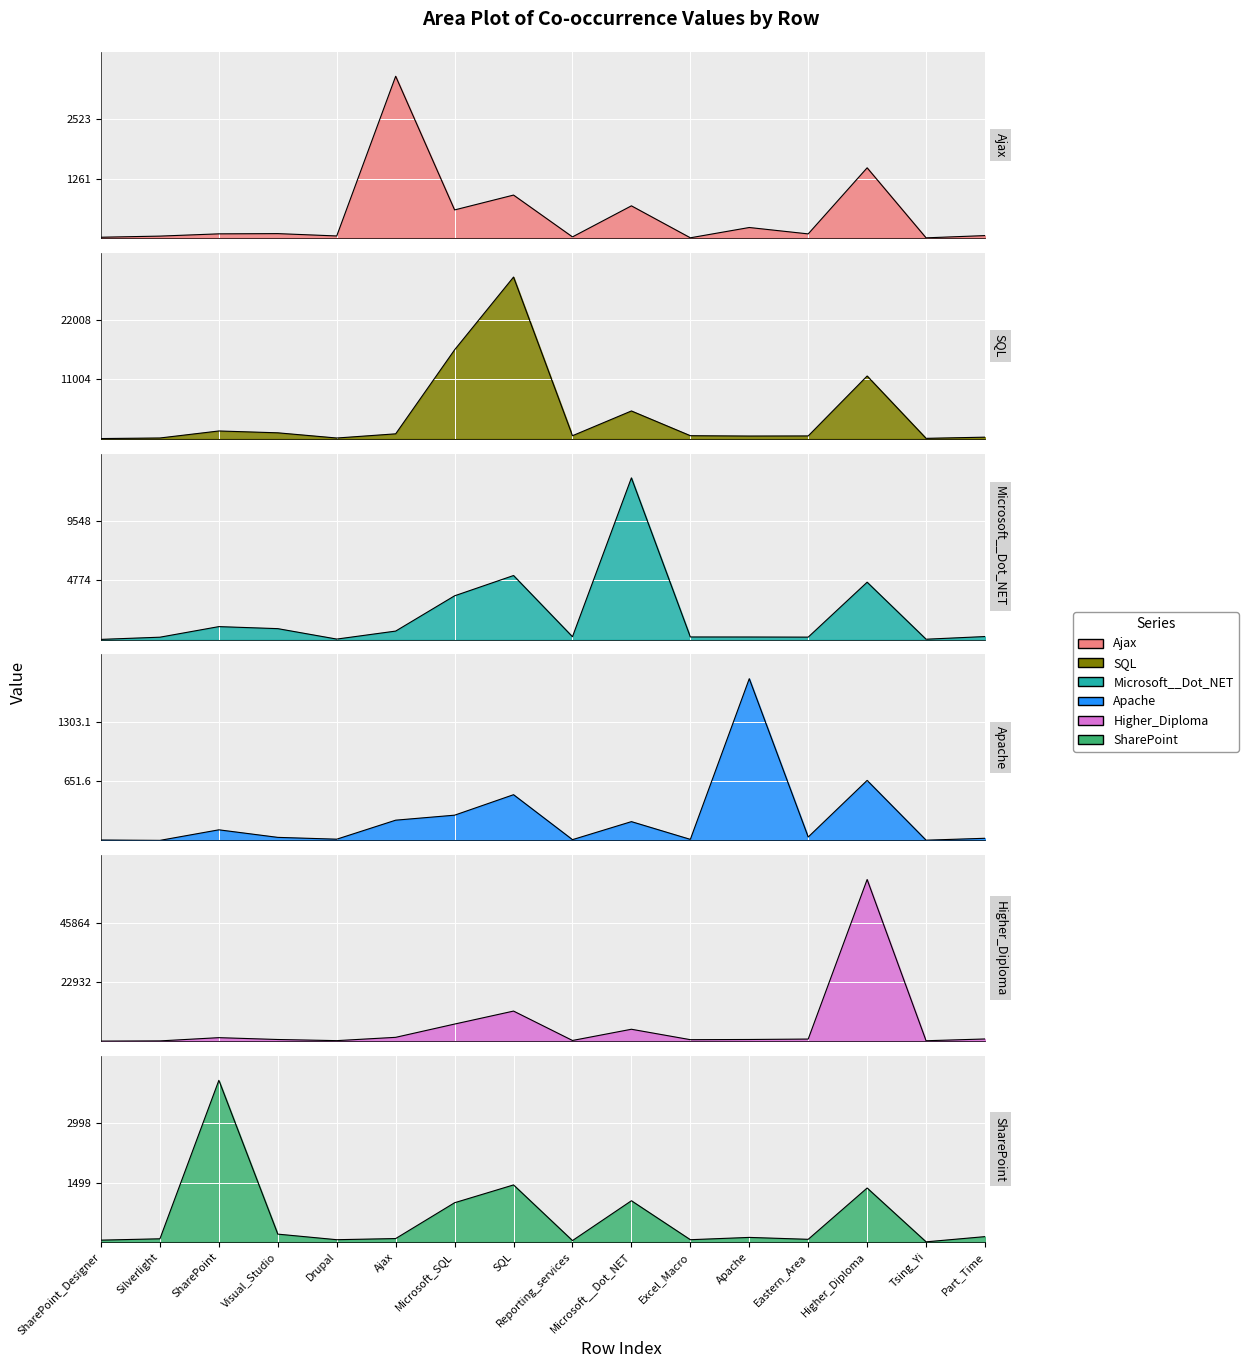

What position from the left is SharePoint?

3